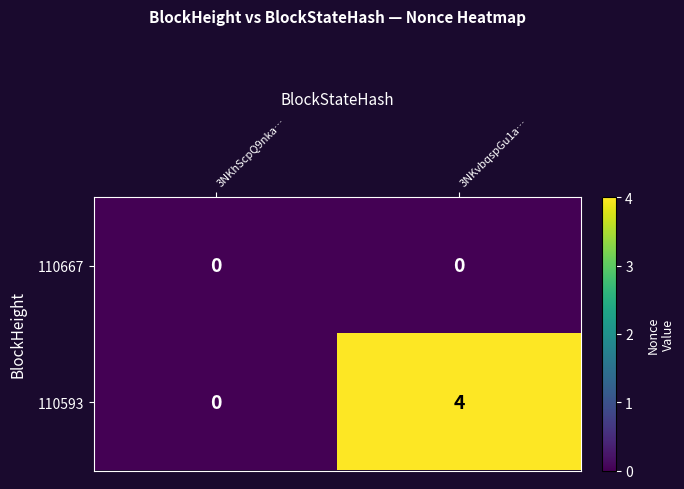

Rank the series by their average value, from highest to lowest.

110593, 110667